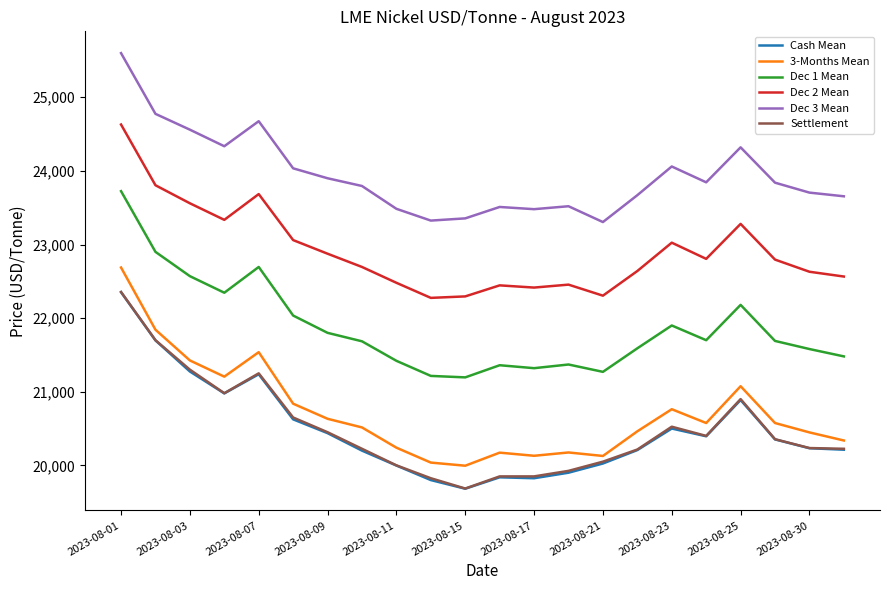

True or false: Dec 3 Mean and Settlement cross at least once.

False